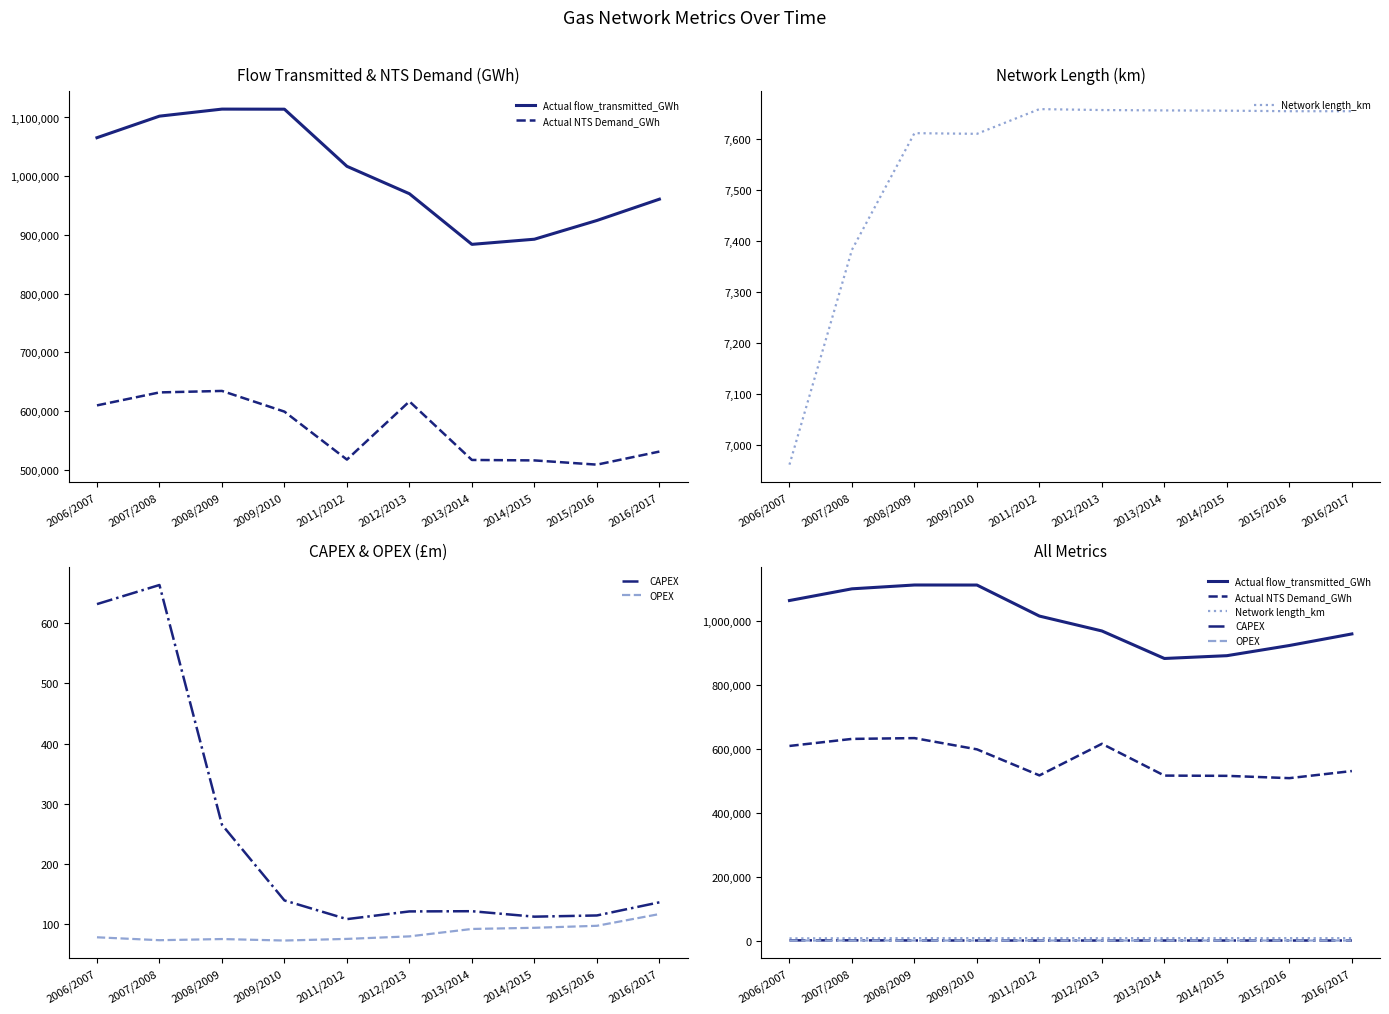

At how many categories does at least one series exceed 320175?

10